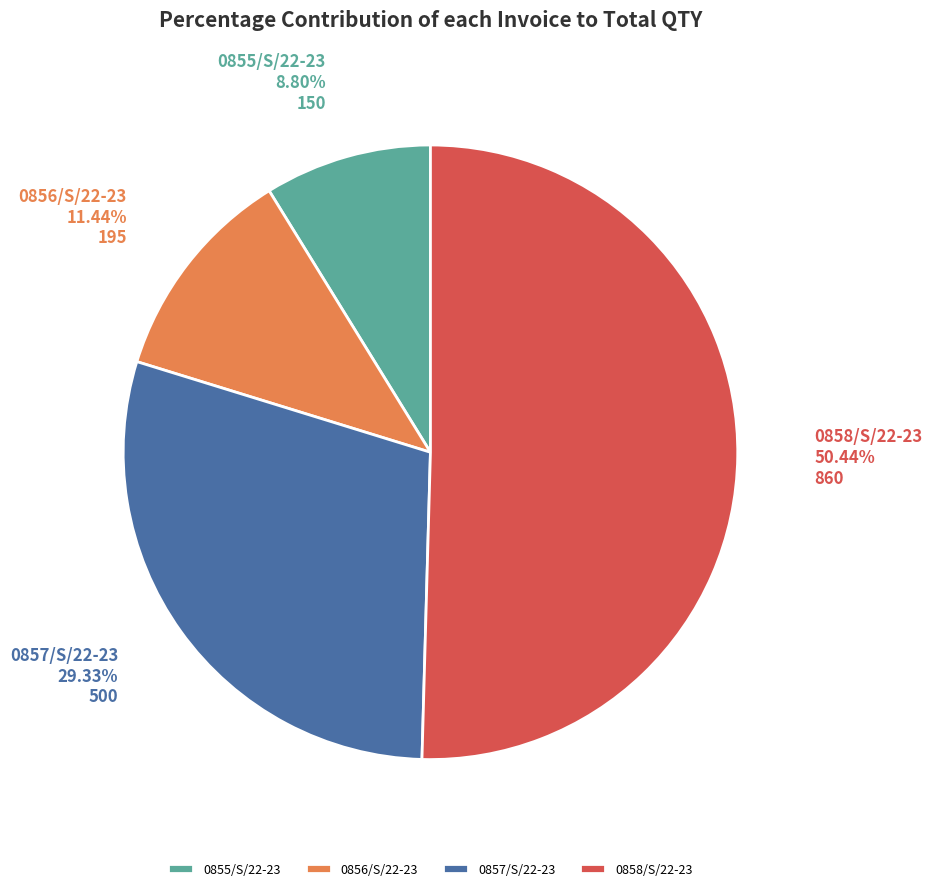

To the nearest percent, what is the combined percentage of 0856/S/22-23 and 0858/S/22-23?

62%